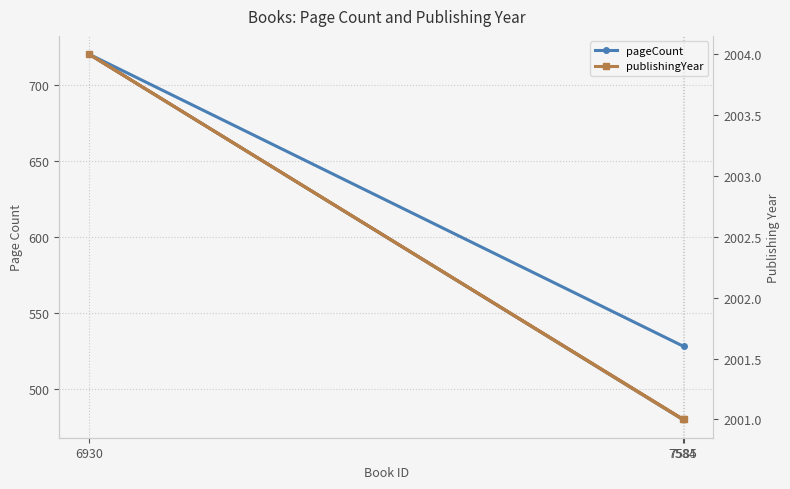

Which series changed the most between 6930 and 7584?

pageCount